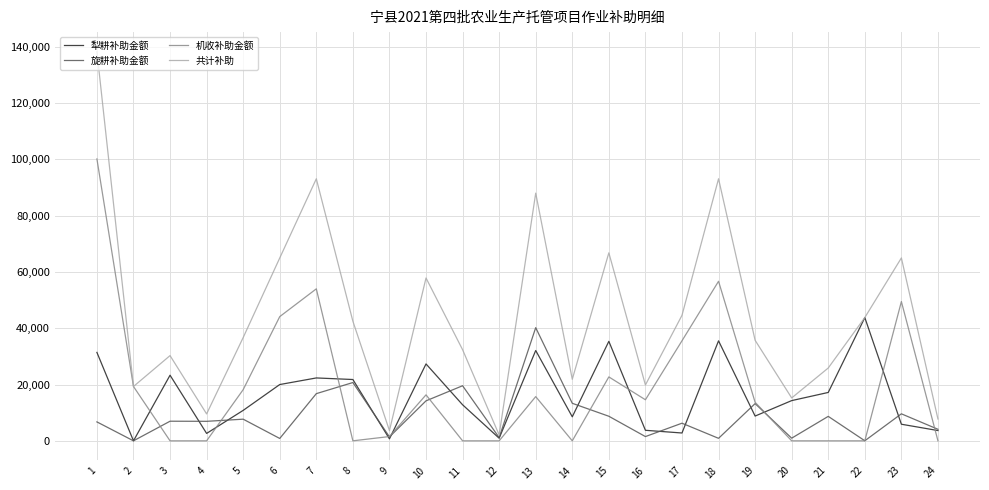

What is the difference between the 机收补助金额 values at 23 and 8?

49500.0